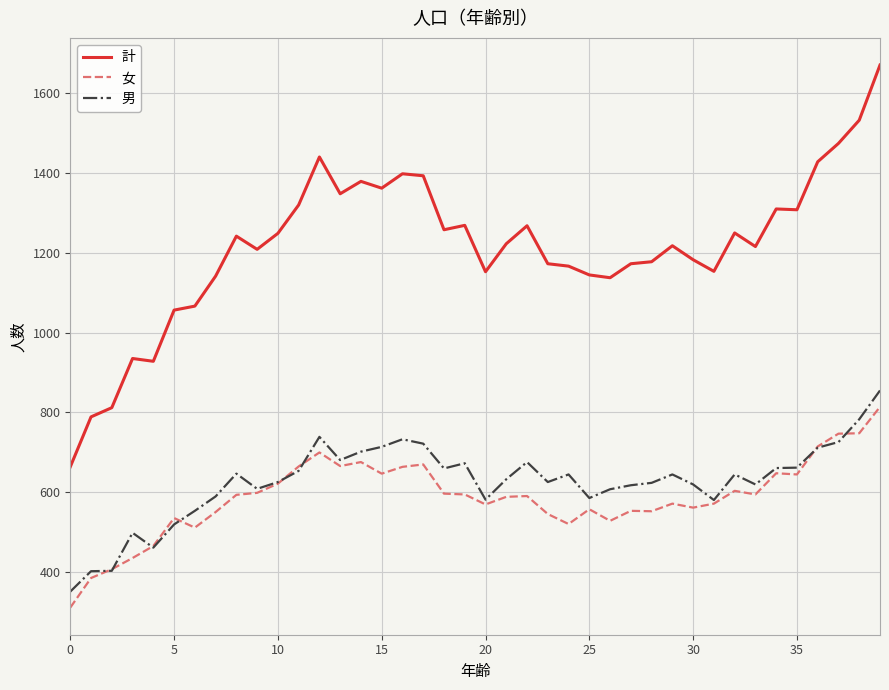

Which series has the widest spread of values?

計